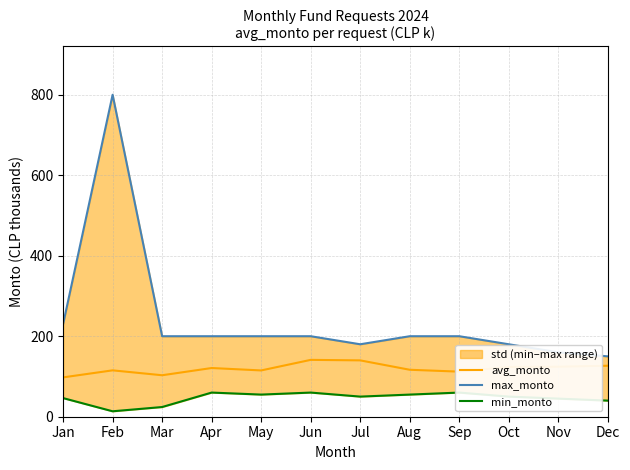

Which series has the largest range (max minus min)?

max_monto